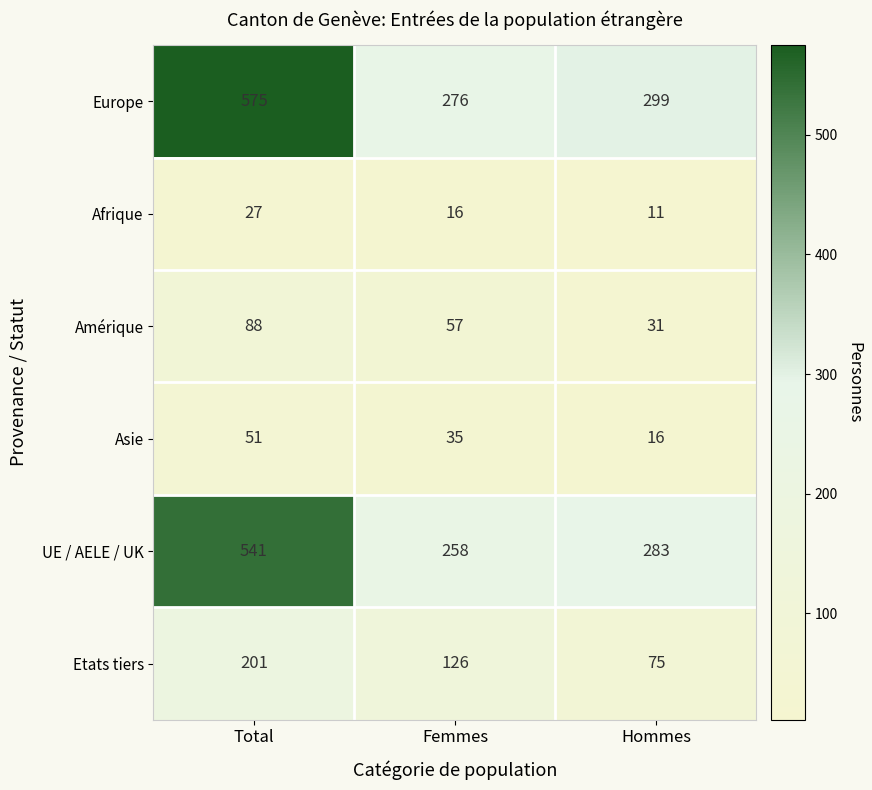

List the series in order of their peak value, highest first.

Europe, UE / AELE / UK, Etats tiers, Amérique, Asie, Afrique